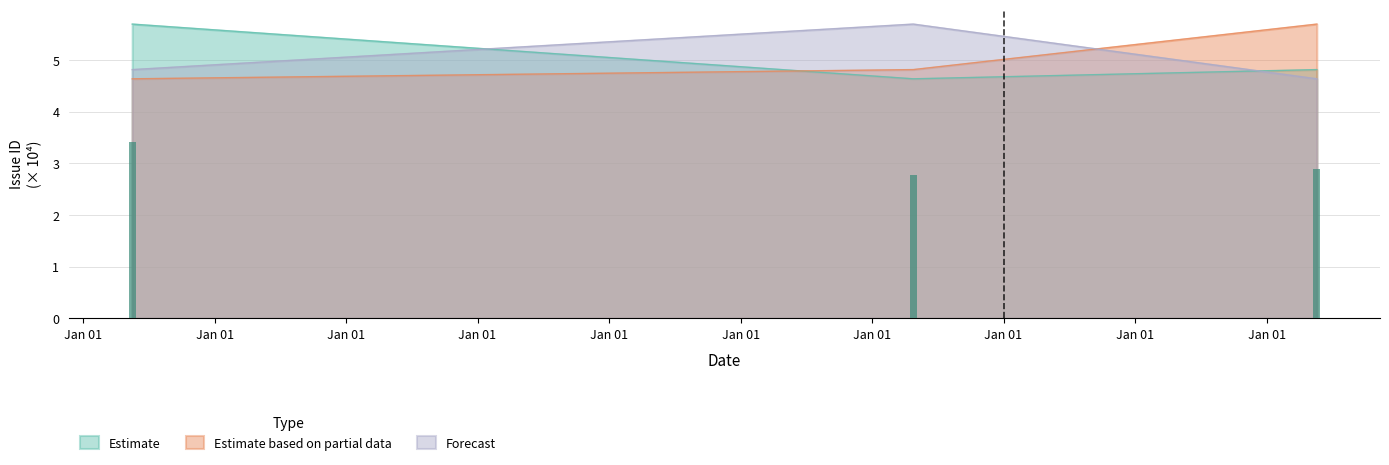

At which category is the sum across all series the highest?

2008-05-17